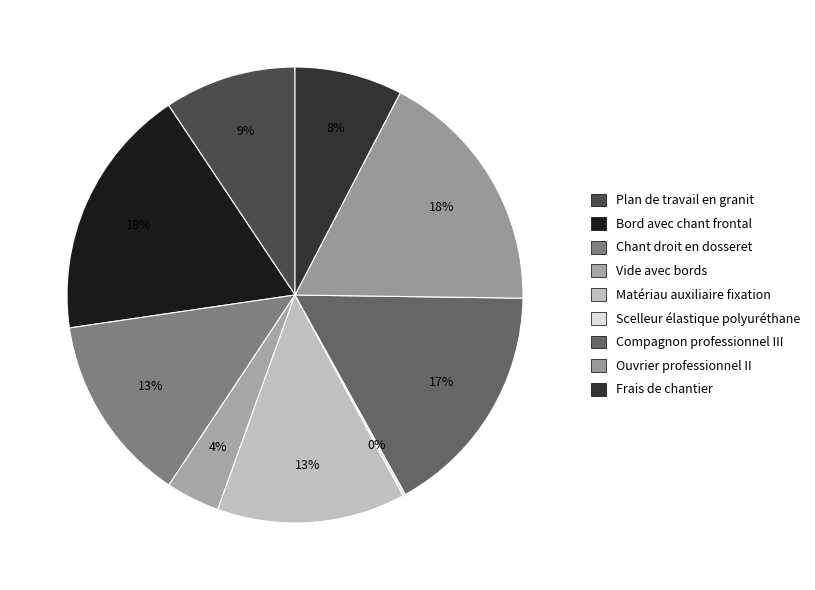

How many segments does this pie chart have?

9